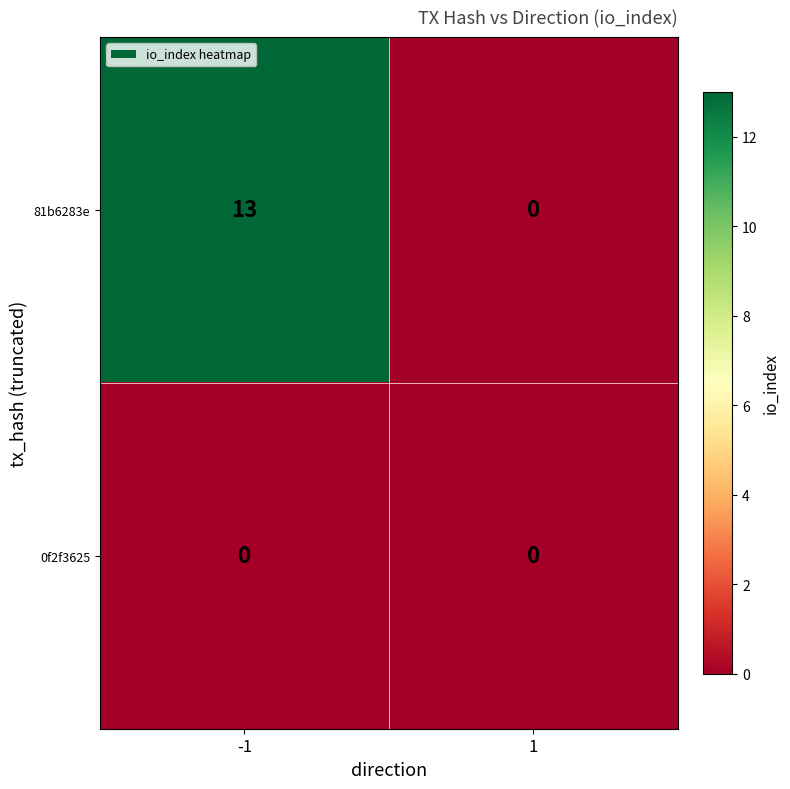

Between -1 and 1, which series saw the biggest shift?

81b6283e